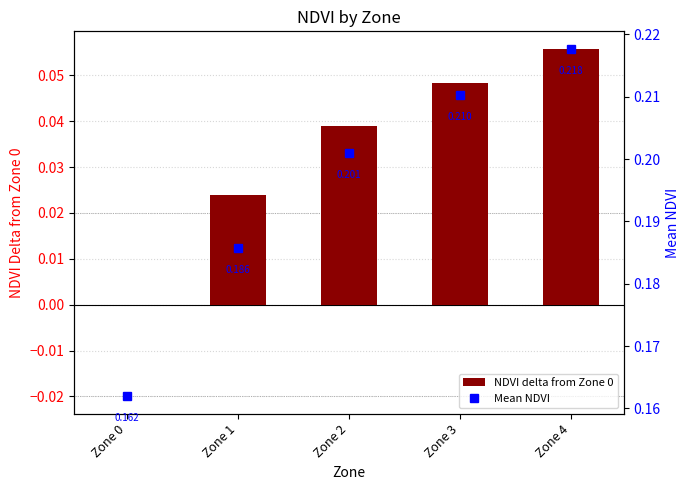

Reading right to left, extract all data points from this chart.

NDVI delta from Zone 0: Zone 4=0.1	Zone 3=0.0	Zone 2=0.0	Zone 1=0.0	Zone 0=0.0
Mean NDVI: Zone 4=0.2	Zone 3=0.2	Zone 2=0.2	Zone 1=0.2	Zone 0=0.2